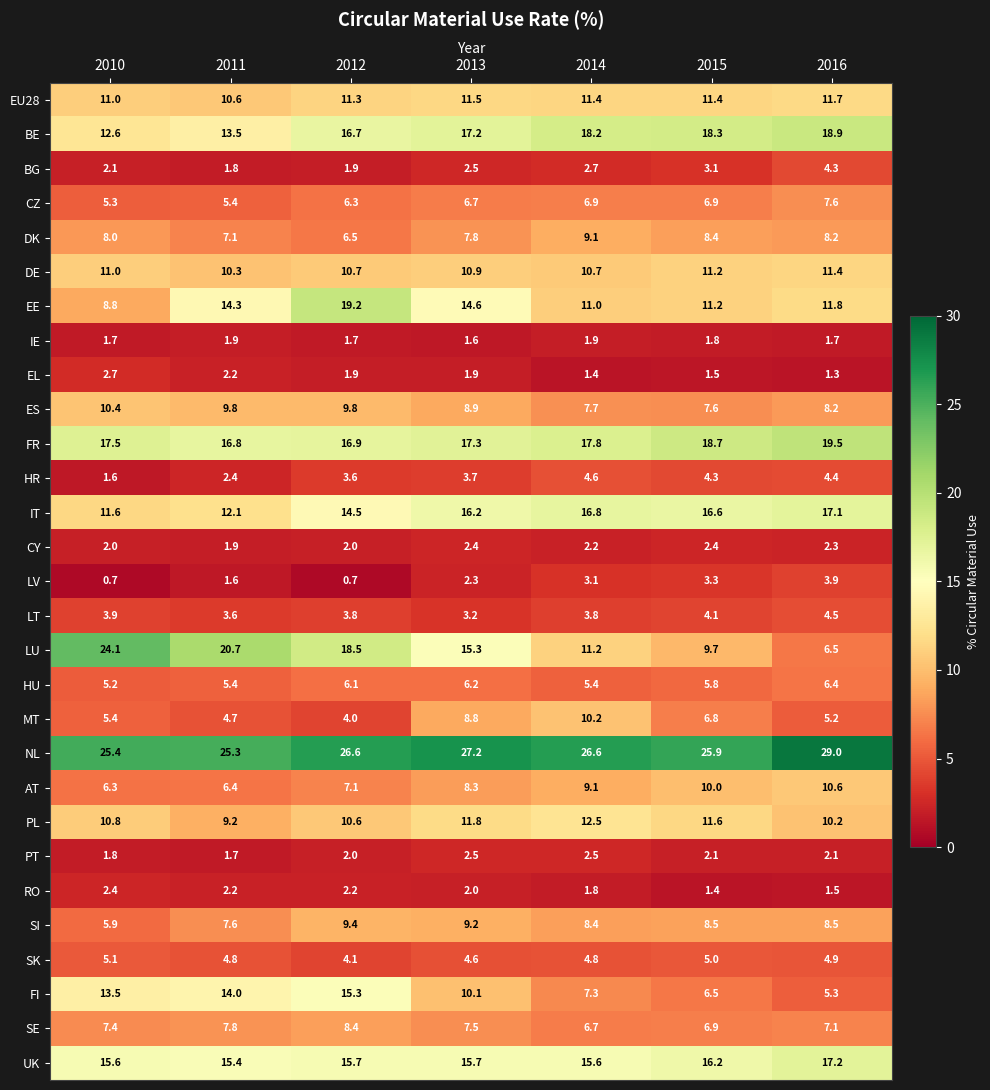

True or false: UK has a value of 15.7 at 2013.

True